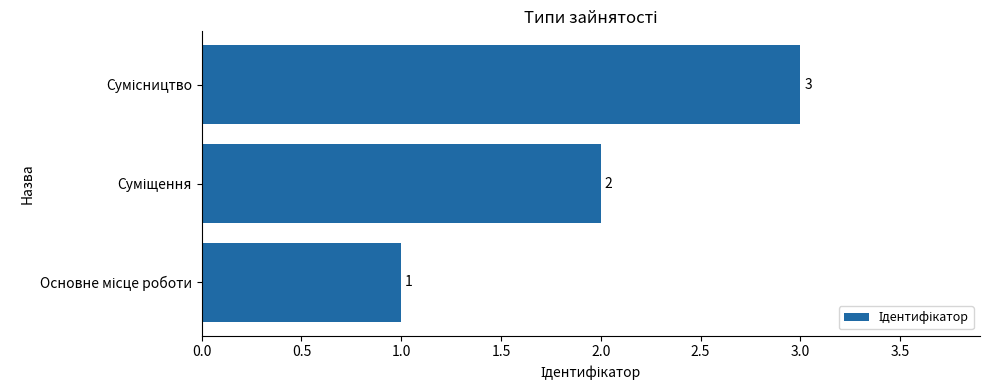

Count the values in the range 1 to 3.

3